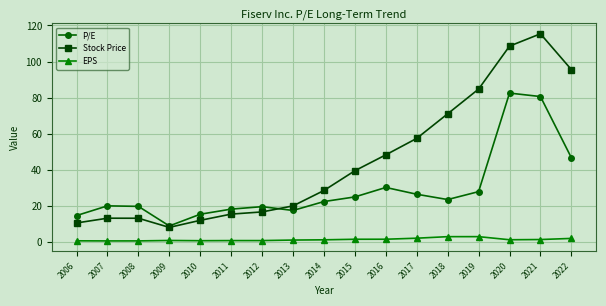

What are all the series names shown in the legend?

P/E, Stock Price, EPS